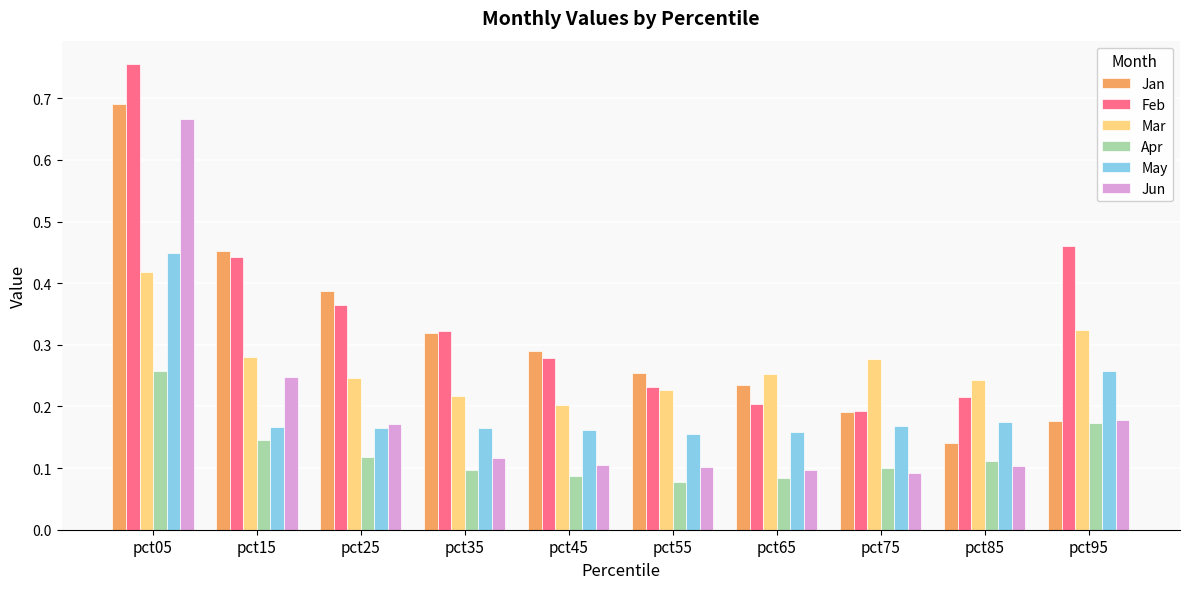

True or false: Jan has a value of 0.2 at pct65.

True